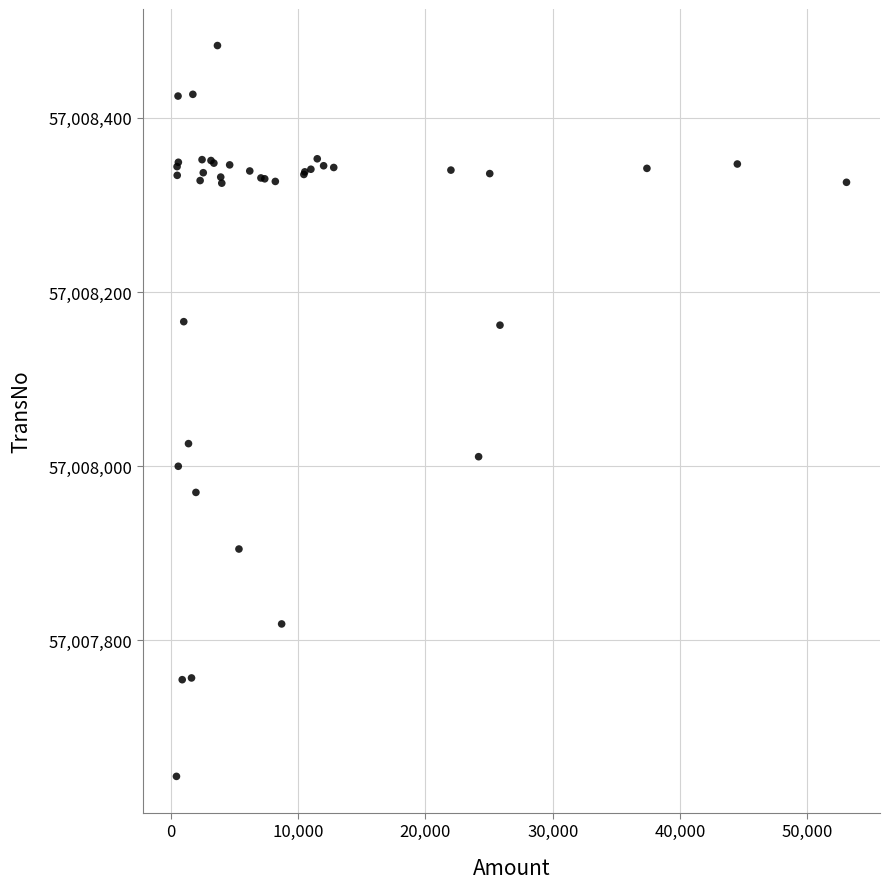

What Y value in the scatter plot is closest to 57008063?

57008026